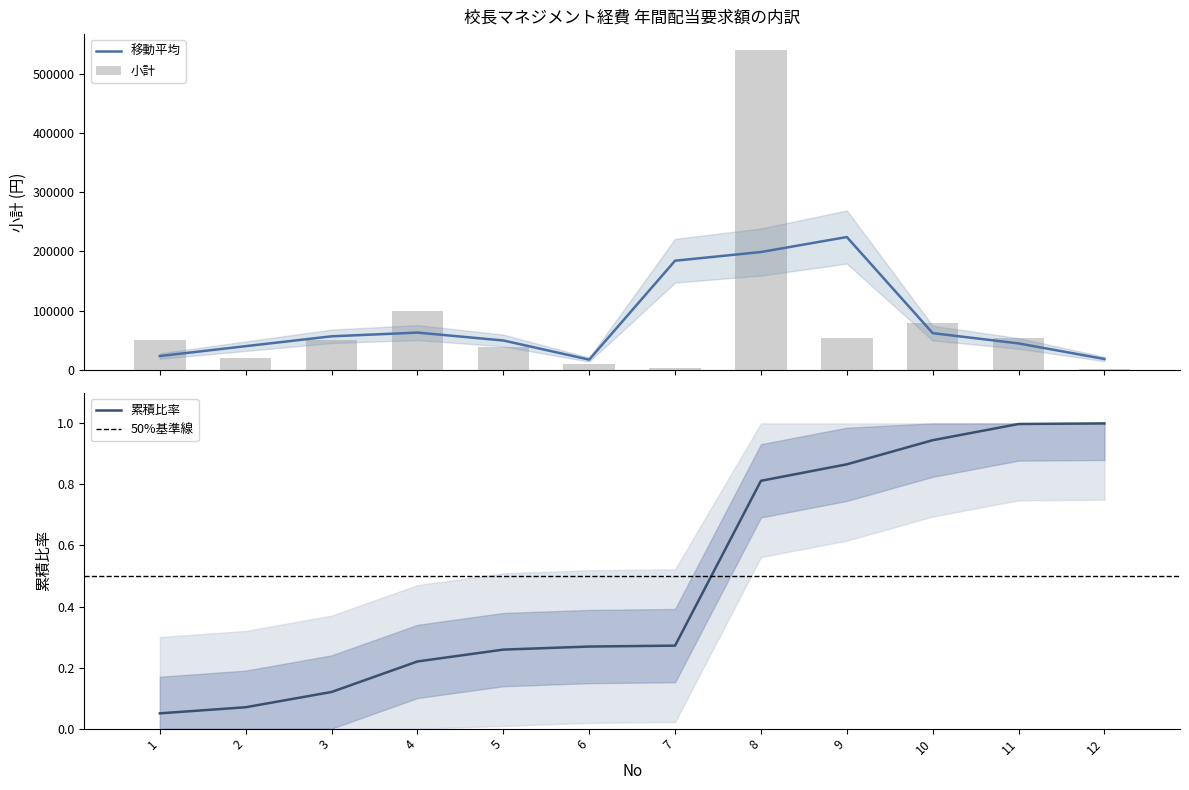

Which category has the highest value across all series?

8